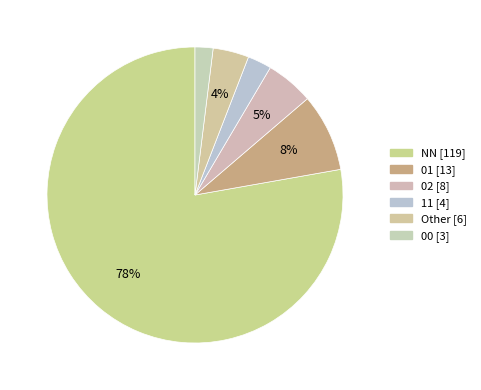

How many slices are in this pie chart?

6